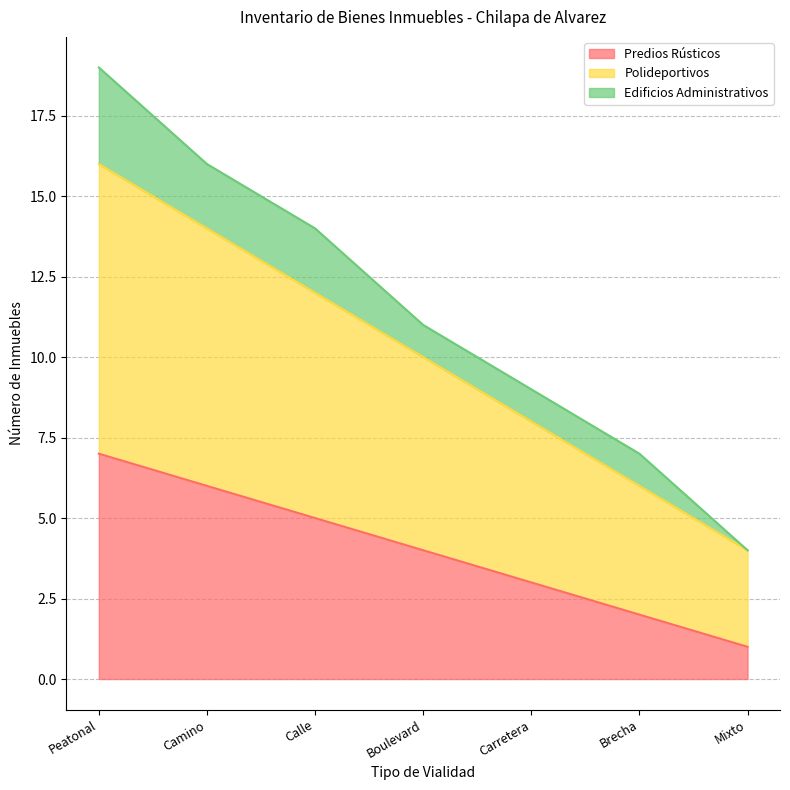

True or false: Polideportivos has a value of 22 at Camino.

False